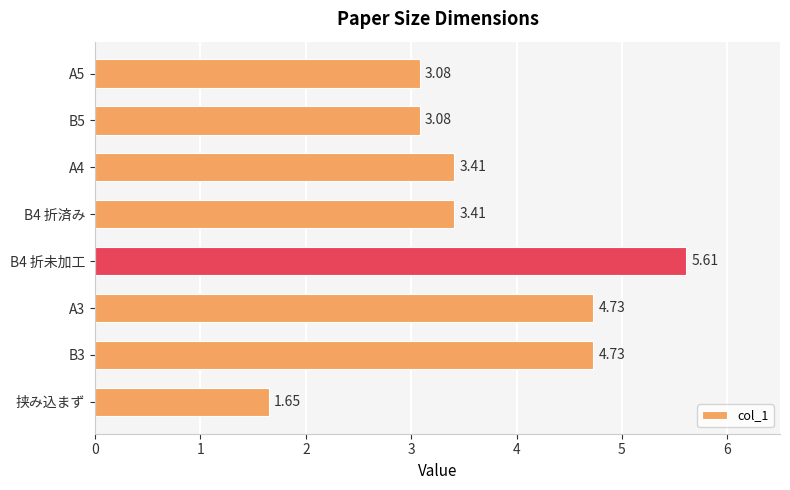

What is the sum of the values at A3 and B4 折未加工?

10.3